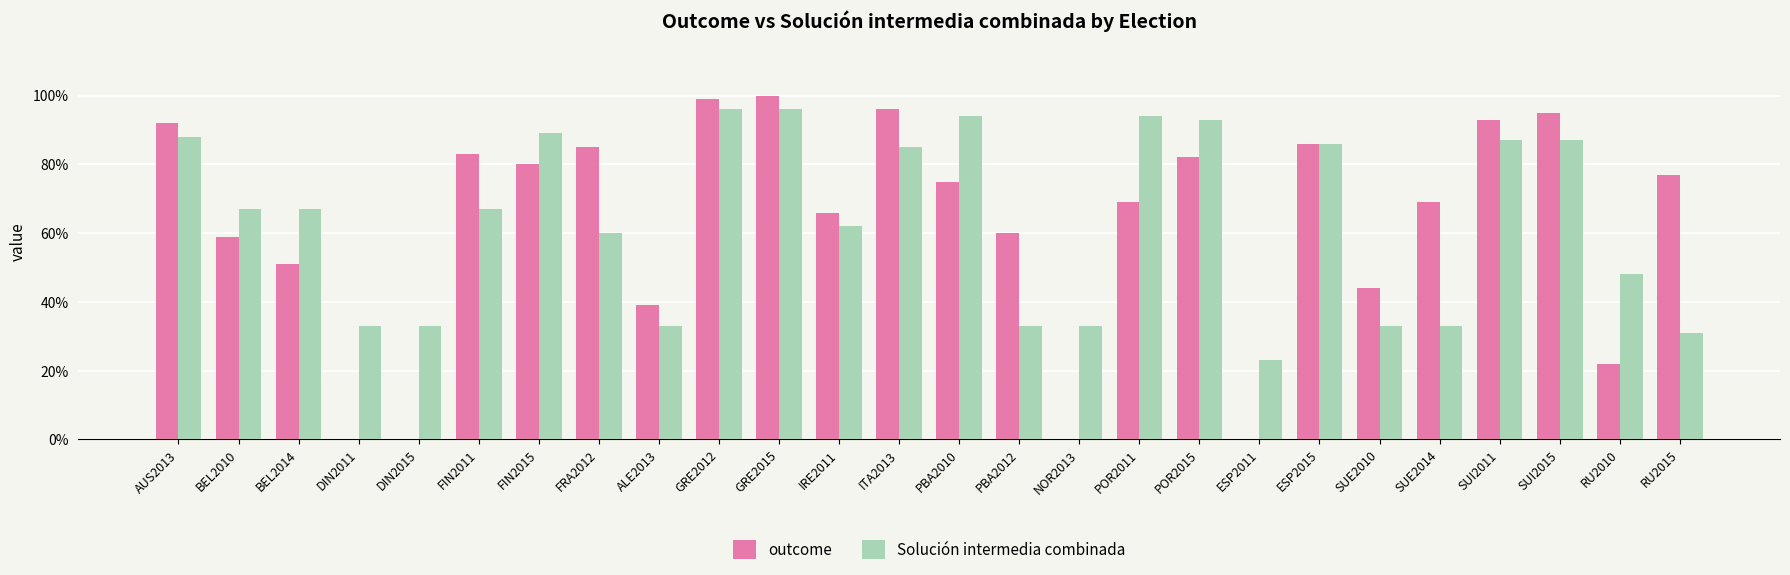

Reading right to left, extract all data points from this chart.

outcome: RU2015=0.8	RU2010=0.2	SUI2015=0.9	SUI2011=0.9	SUE2014=0.7	SUE2010=0.4	ESP2015=0.9	ESP2011=0.0	POR2015=0.8	POR2011=0.7	NOR2013=0.0	PBA2012=0.6	PBA2010=0.8	ITA2013=1.0	IRE2011=0.7	GRE2015=1.0	GRE2012=1.0	ALE2013=0.4	FRA2012=0.8	FIN2015=0.8	FIN2011=0.8	DIN2015=0.0	DIN2011=0.0	BEL2014=0.5	BEL2010=0.6	AUS2013=0.9
Solución intermedia combinada: RU2015=0.3	RU2010=0.5	SUI2015=0.9	SUI2011=0.9	SUE2014=0.3	SUE2010=0.3	ESP2015=0.9	ESP2011=0.2	POR2015=0.9	POR2011=0.9	NOR2013=0.3	PBA2012=0.3	PBA2010=0.9	ITA2013=0.8	IRE2011=0.6	GRE2015=1.0	GRE2012=1.0	ALE2013=0.3	FRA2012=0.6	FIN2015=0.9	FIN2011=0.7	DIN2015=0.3	DIN2011=0.3	BEL2014=0.7	BEL2010=0.7	AUS2013=0.9